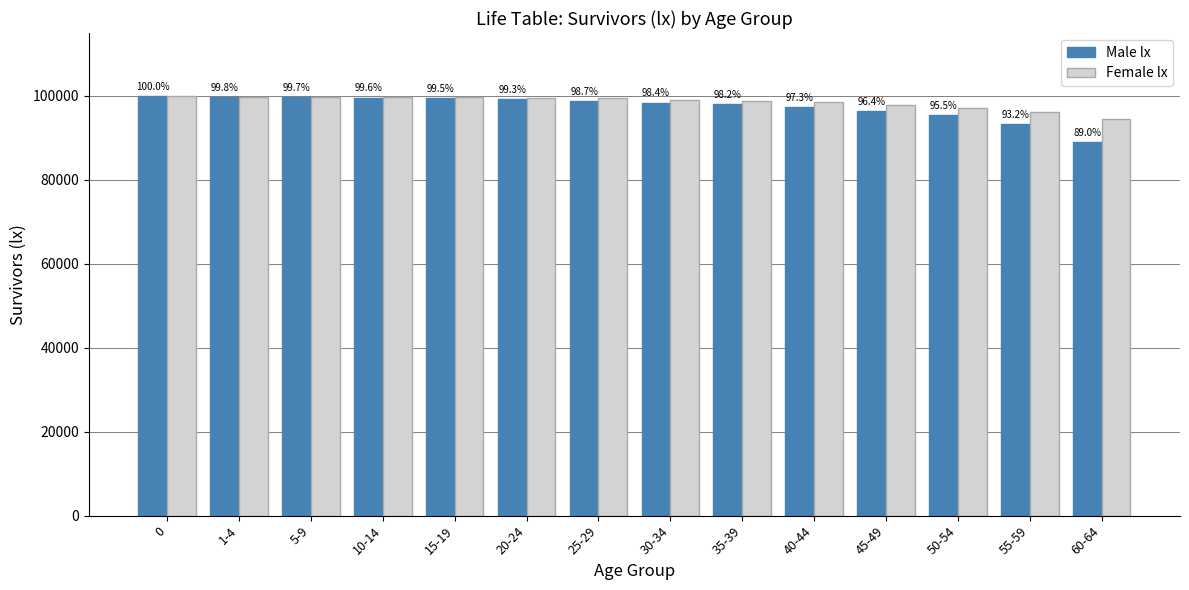

What are all the series names shown in the legend?

Male lx, Female lx